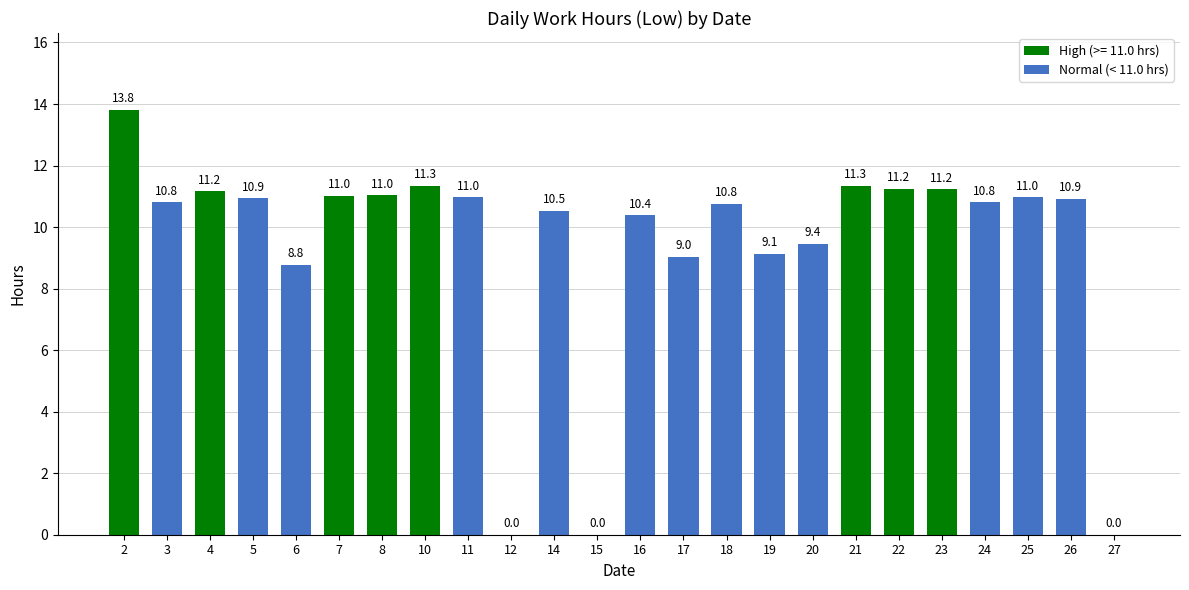

What is the change in value from 18 to 21?

+0.6